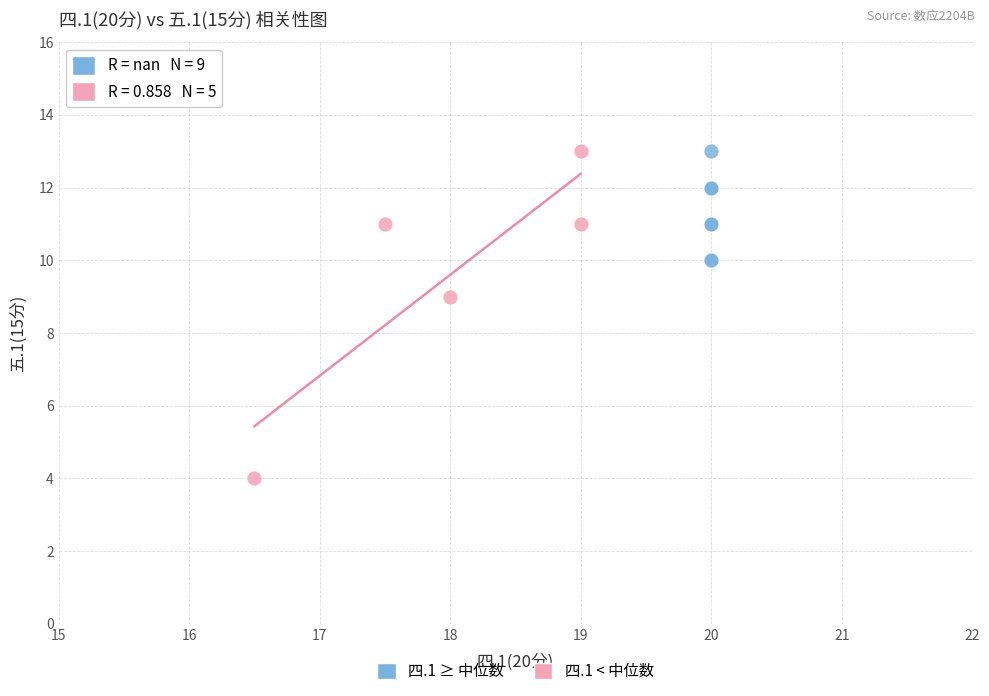

Which series has the largest Y range (max minus min)?

四.1 < 中位数